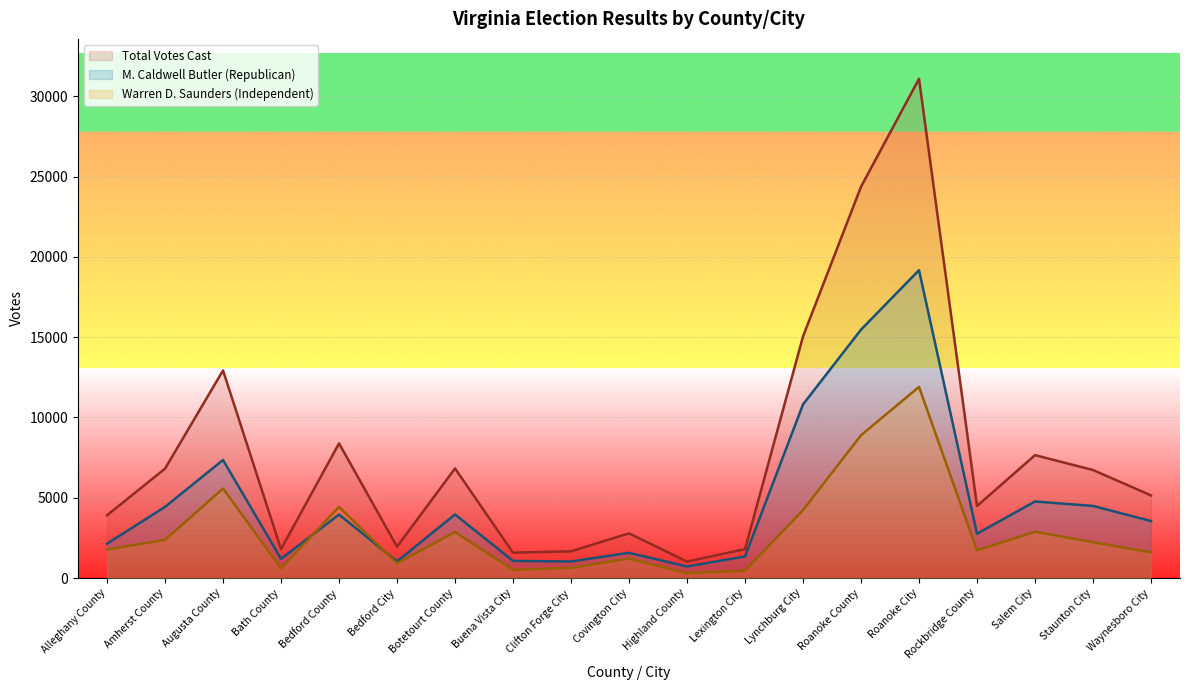

What is the sum of all Total Votes Cast values?

145976